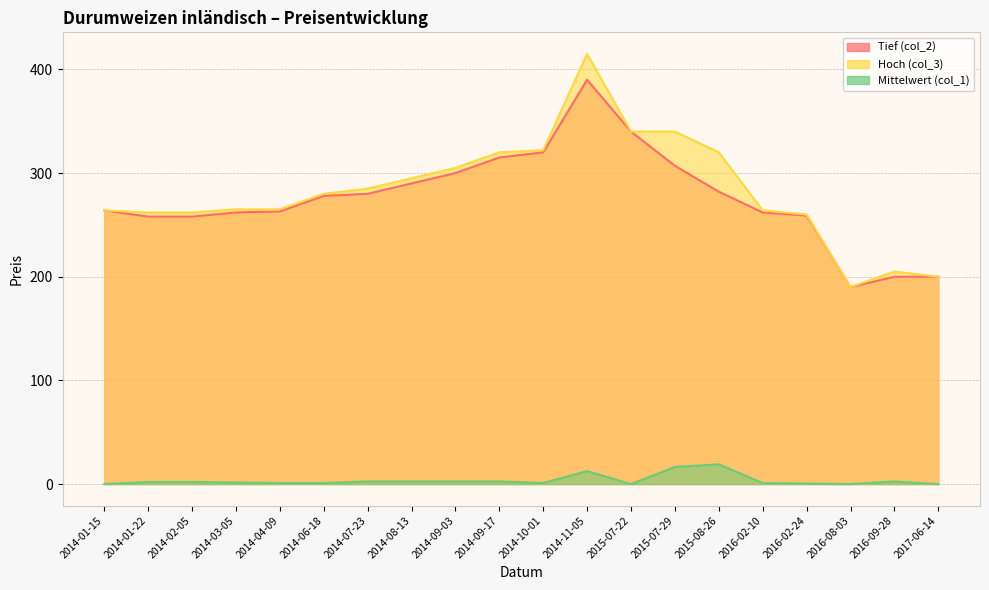

Rank the series by their maximum value, from highest to lowest.

Hoch (col_3), Tief (col_2), Mittelwert (col_1)